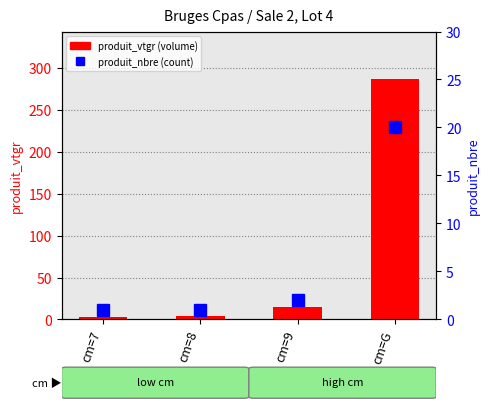

At how many categories does at least one series exceed 54?

1